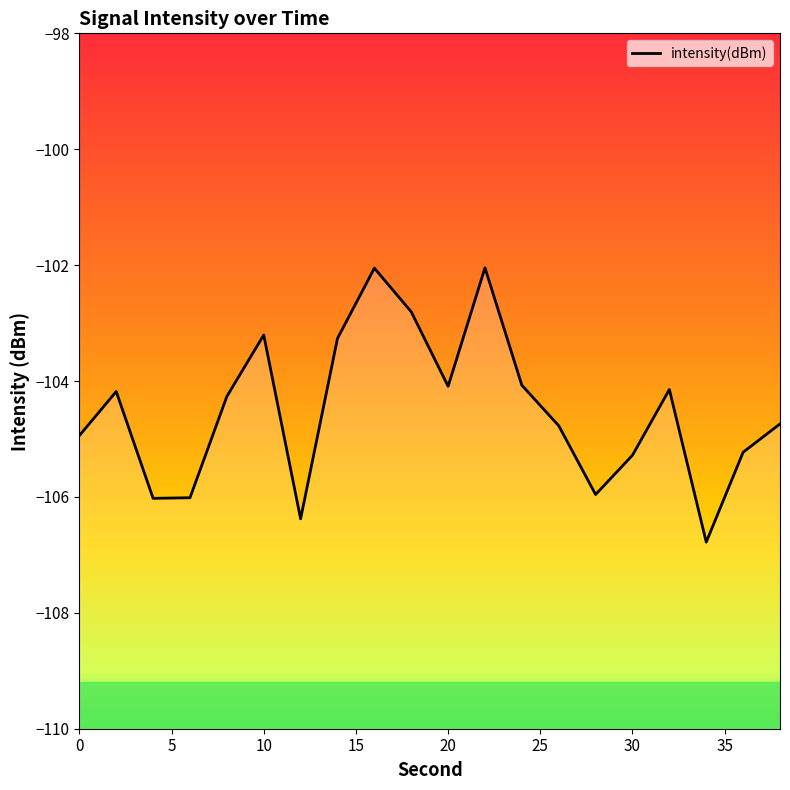

What is the minimum value shown in the chart?

-106.8